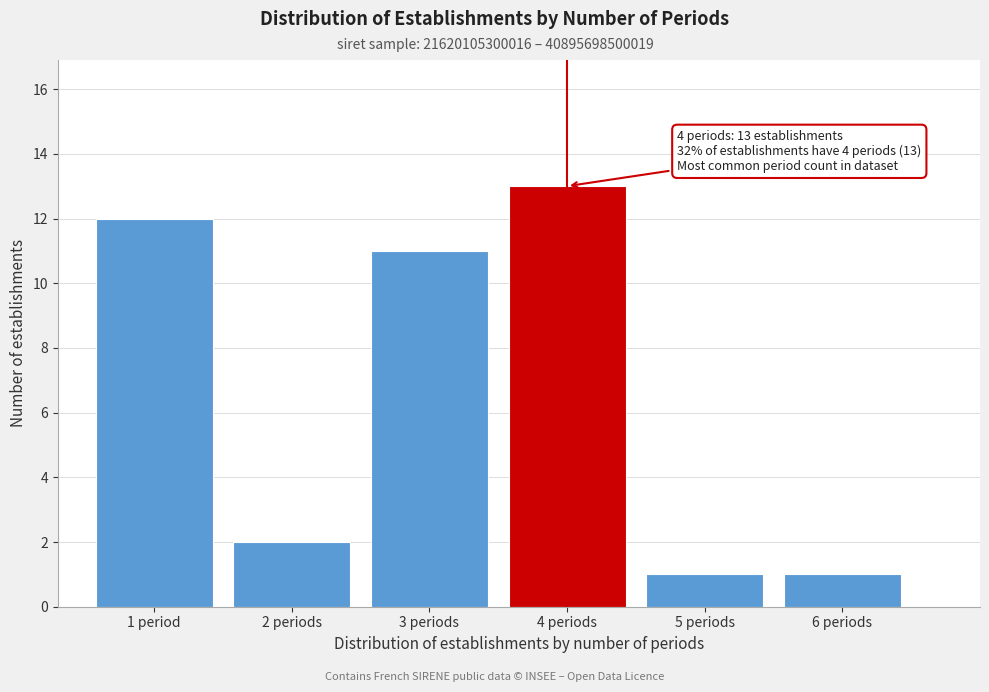

Reading left to right, what are all the values shown in this chart?

1 period=12	2 periods=2	3 periods=11	4 periods=13	5 periods=1	6 periods=1